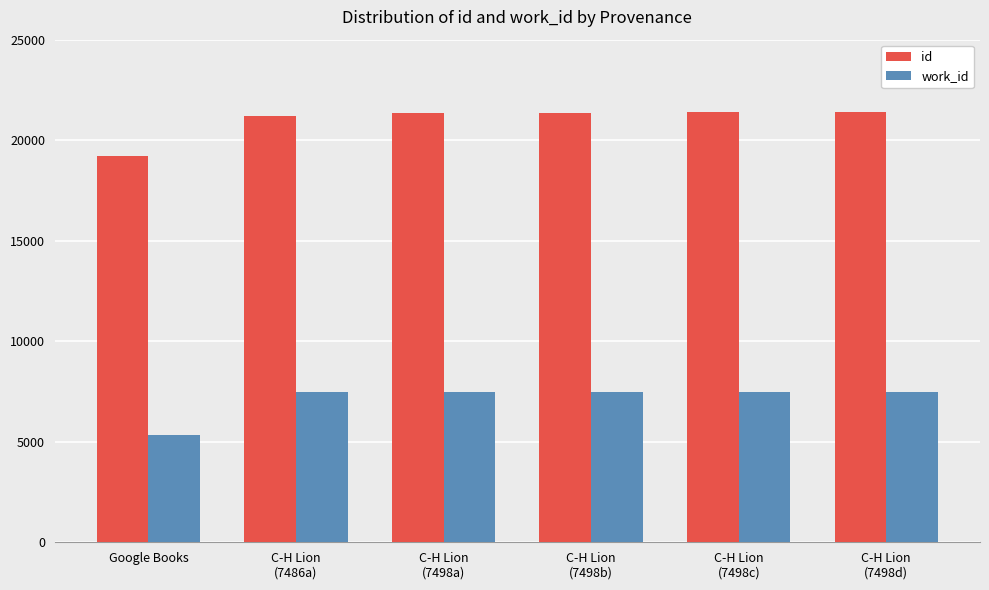

What is the difference between the highest and lowest values at C-H Lion
(7498c)?

13880